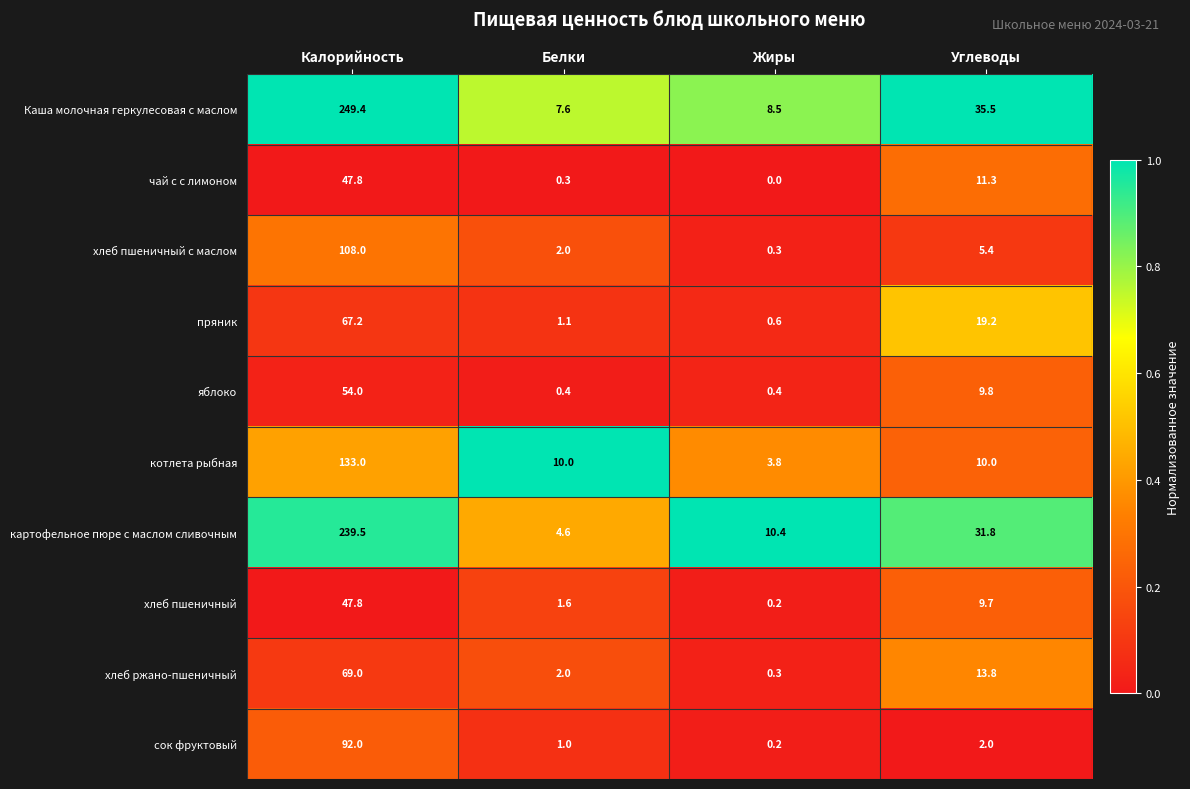

Between Белки and Жиры, which series saw the biggest shift?

котлета рыбная